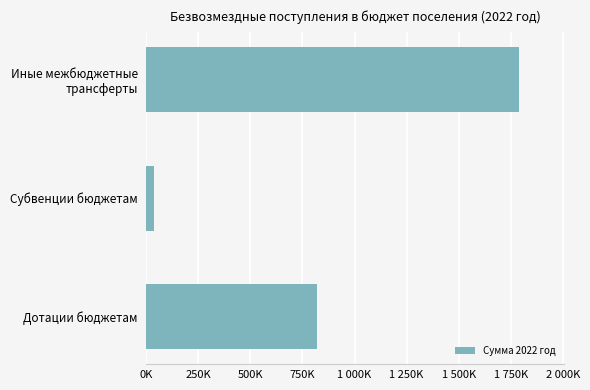

How many distinct data groups are displayed?

1